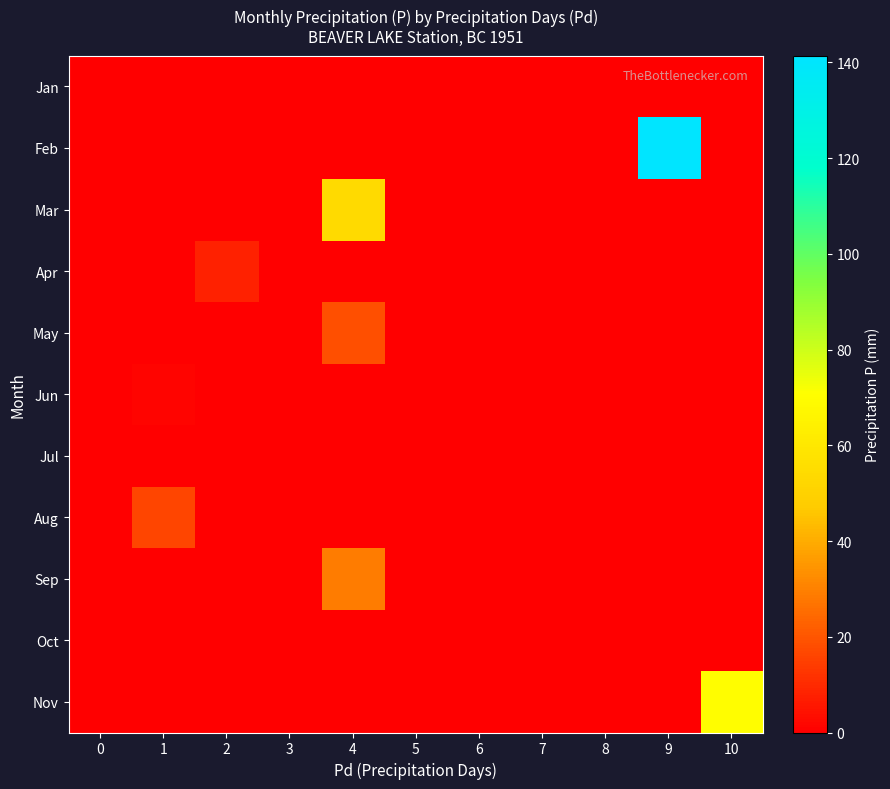

Reading right to left, what are all the values shown in this chart?

Jan: 10=0.0	9=0.0	8=0.0	7=0.0	6=0.0	5=0.0	4=0.0	3=0.0	2=0.0	1=0.0	0=0.0
Feb: 10=0.0	9=141.4	8=0.0	7=0.0	6=0.0	5=0.0	4=0.0	3=0.0	2=0.0	1=0.0	0=0.0
Mar: 10=0.0	9=0.0	8=0.0	7=0.0	6=0.0	5=0.0	4=54.1	3=0.0	2=0.0	1=0.0	0=0.0
Apr: 10=0.0	9=0.0	8=0.0	7=0.0	6=0.0	5=0.0	4=0.0	3=0.0	2=8.1	1=0.0	0=0.0
May: 10=0.0	9=0.0	8=0.0	7=0.0	6=0.0	5=0.0	4=18.3	3=0.0	2=0.0	1=0.0	0=0.0
Jun: 10=0.0	9=0.0	8=0.0	7=0.0	6=0.0	5=0.0	4=0.0	3=0.0	2=0.0	1=1.3	0=0.0
Jul: 10=0.0	9=0.0	8=0.0	7=0.0	6=0.0	5=0.0	4=0.0	3=0.0	2=0.0	1=0.0	0=0.0
Aug: 10=0.0	9=0.0	8=0.0	7=0.0	6=0.0	5=0.0	4=0.0	3=0.0	2=0.0	1=16.5	0=0.0
Sep: 10=0.0	9=0.0	8=0.0	7=0.0	6=0.0	5=0.0	4=29.2	3=0.0	2=0.0	1=0.0	0=0.0
Oct: 10=0.0	9=0.0	8=0.0	7=0.0	6=0.0	5=0.0	4=0.0	3=0.0	2=0.0	1=0.0	0=0.0
Nov: 10=69.8	9=0.0	8=0.0	7=0.0	6=0.0	5=0.0	4=0.0	3=0.0	2=0.0	1=0.0	0=0.0